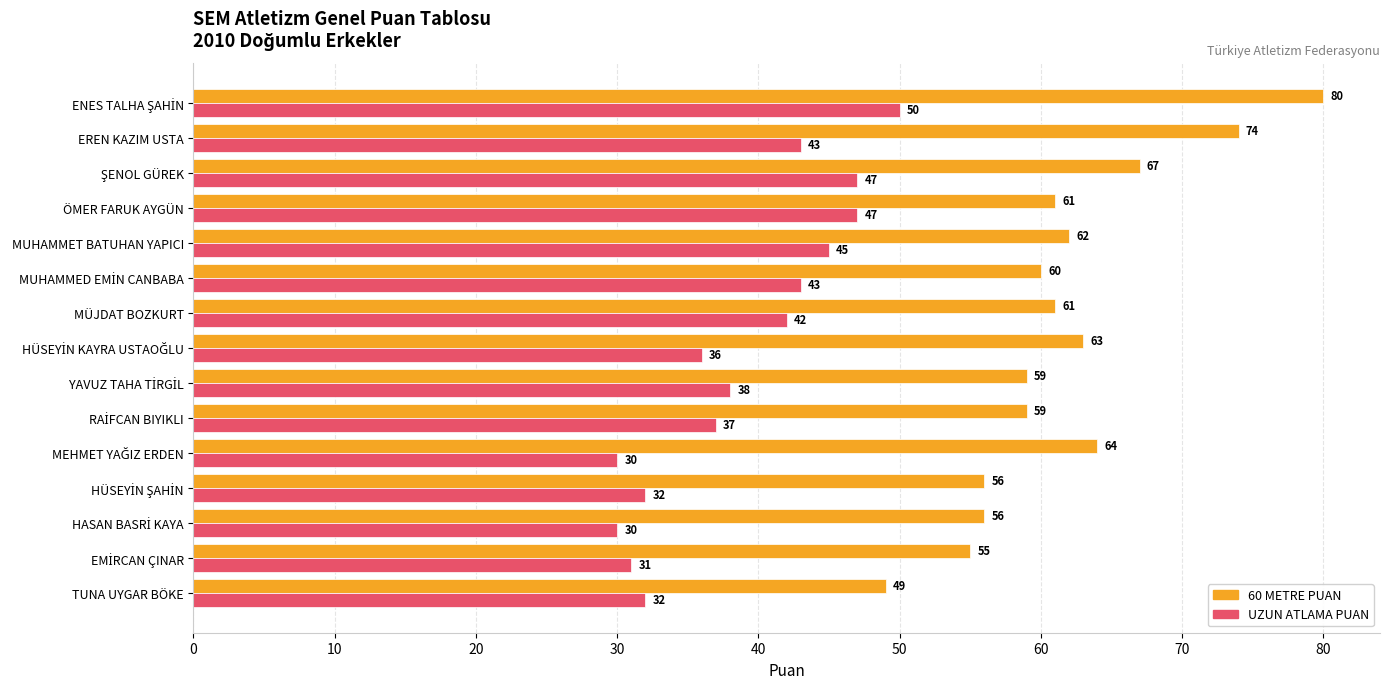

True or false: UZUN ATLAMA PUAN has a value of 32 at ÖMER FARUK AYGÜN.

False